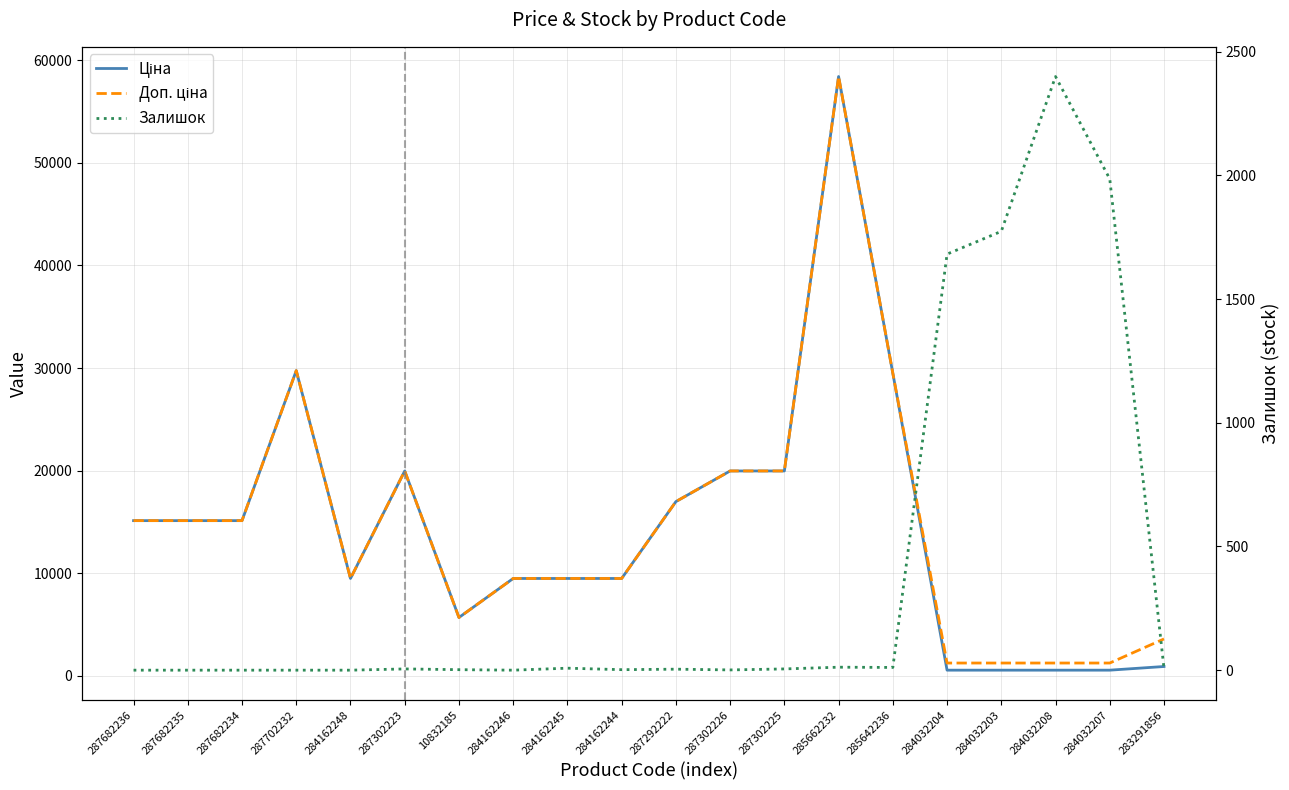

What value does the Ціна series have at 287702232?

29747.2